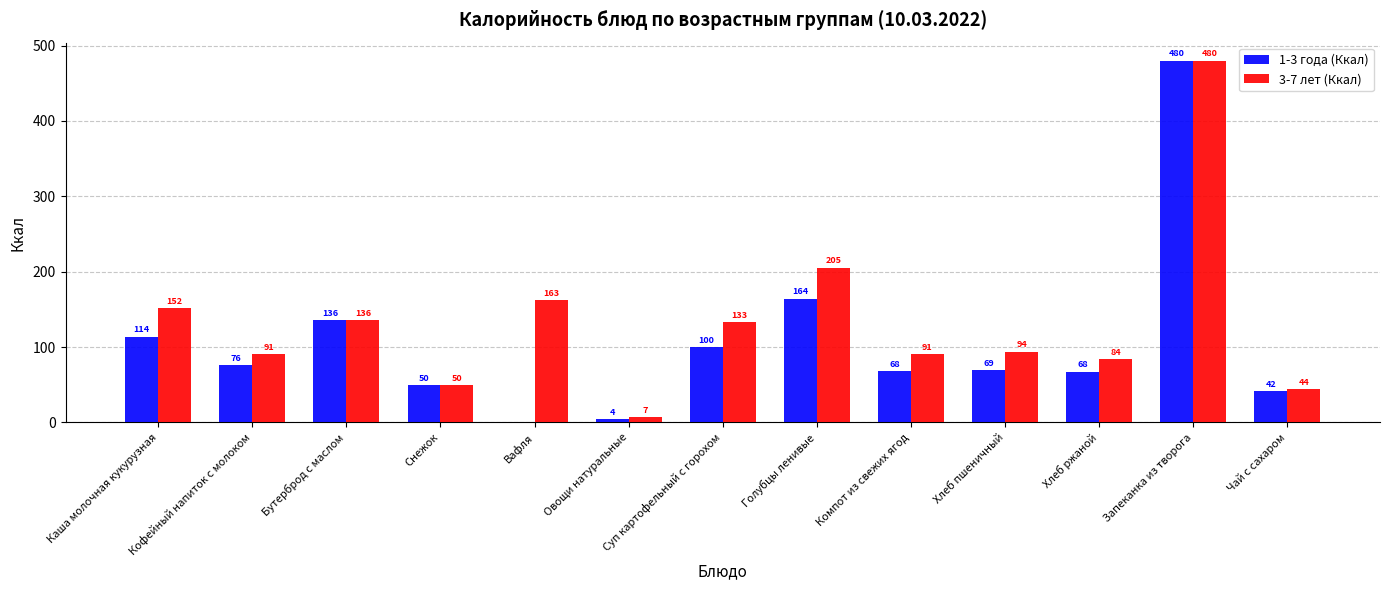

At which label is 1-3 года (Ккал) closest to 239?

Голубцы ленивые